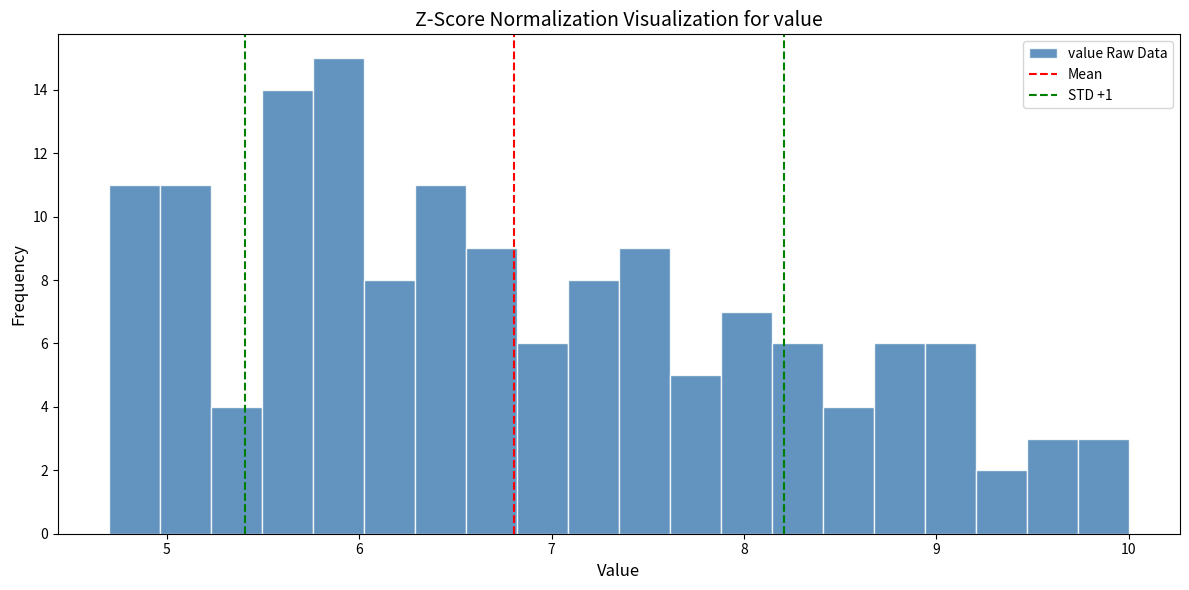

Around what value on the x-axis is the tallest bar? Give the approximate position of its centre, as read against the axis.

5.9